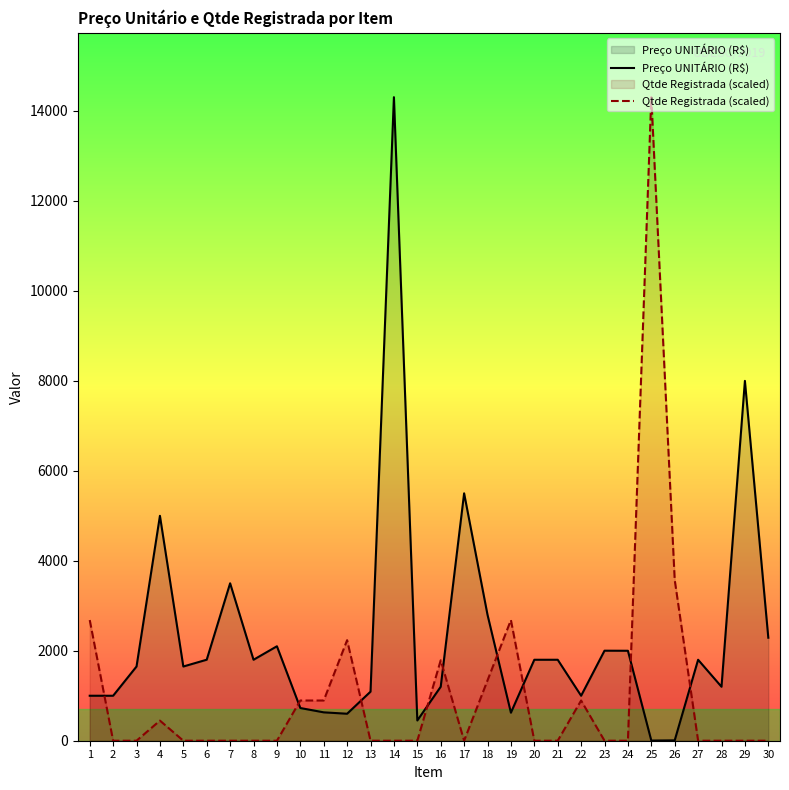

How many data points does each series have?

30